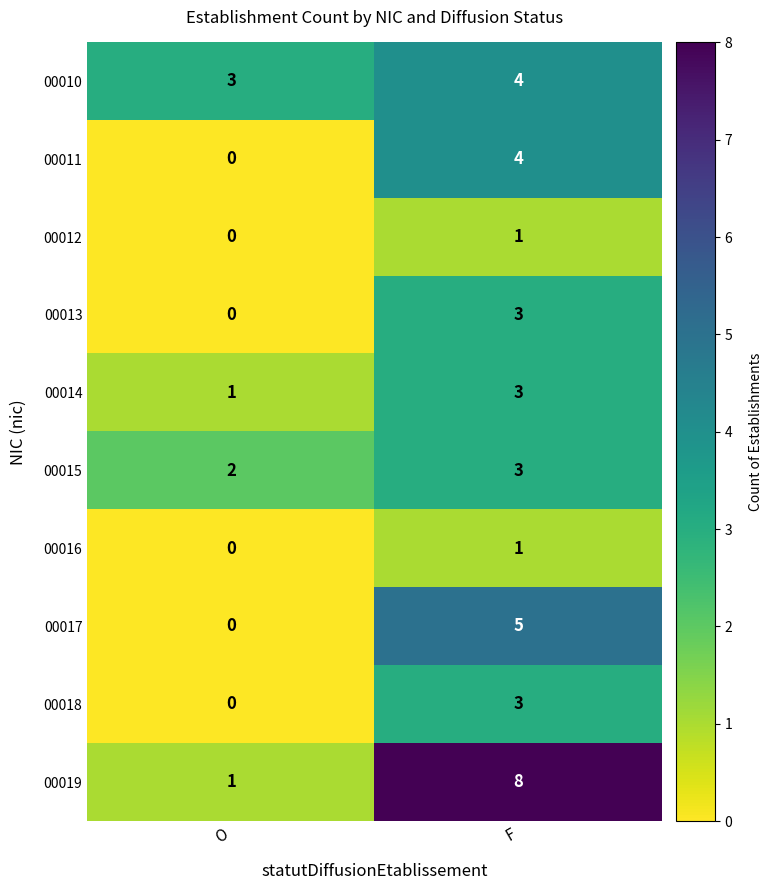

What is the difference between the maximum and minimum values in the 00019 series?

7